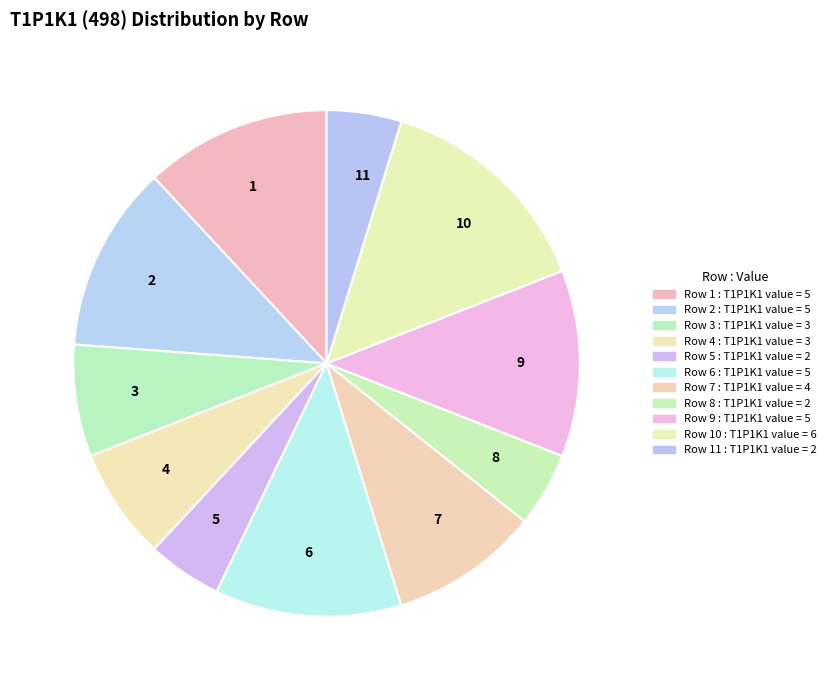

How many segments does this pie chart have?

11